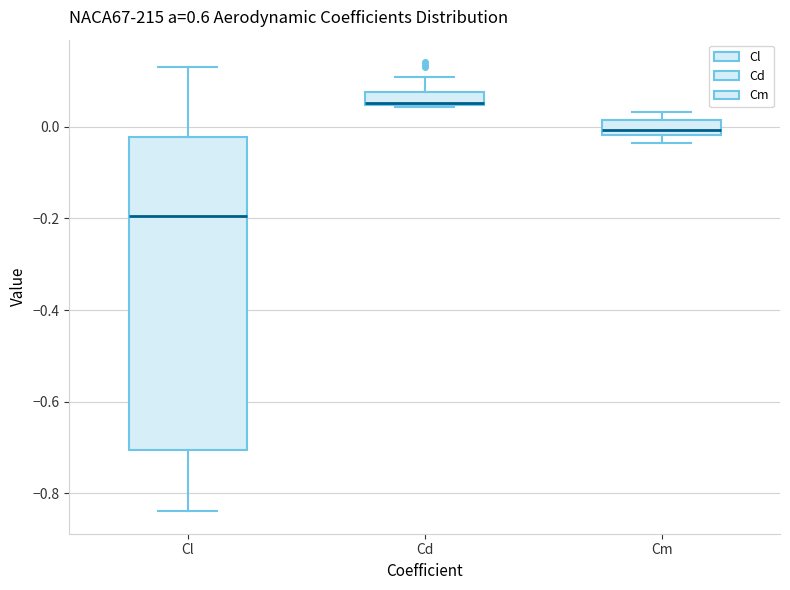

Where is the lower edge of the box for Cm on the y-axis? The values are not printed on the chart, so give them approximately, as read against the axis.

-0.02